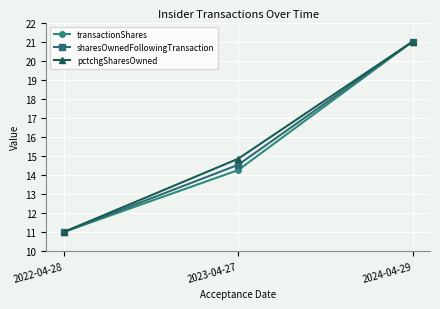

The value of sharesOwnedFollowingTransaction at 2023-04-27 is 14.5. True or false?

True